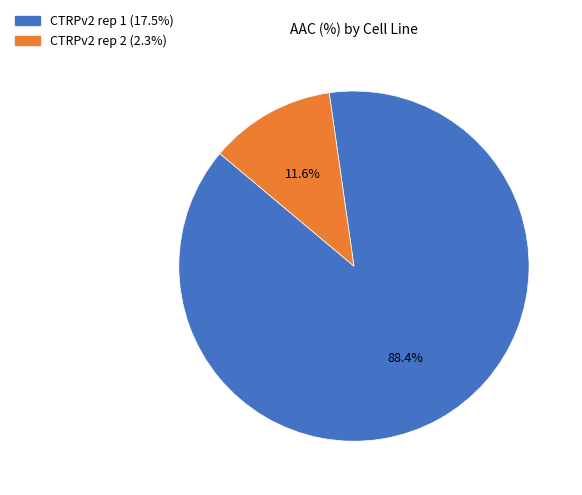

How many slices are in this pie chart?

2